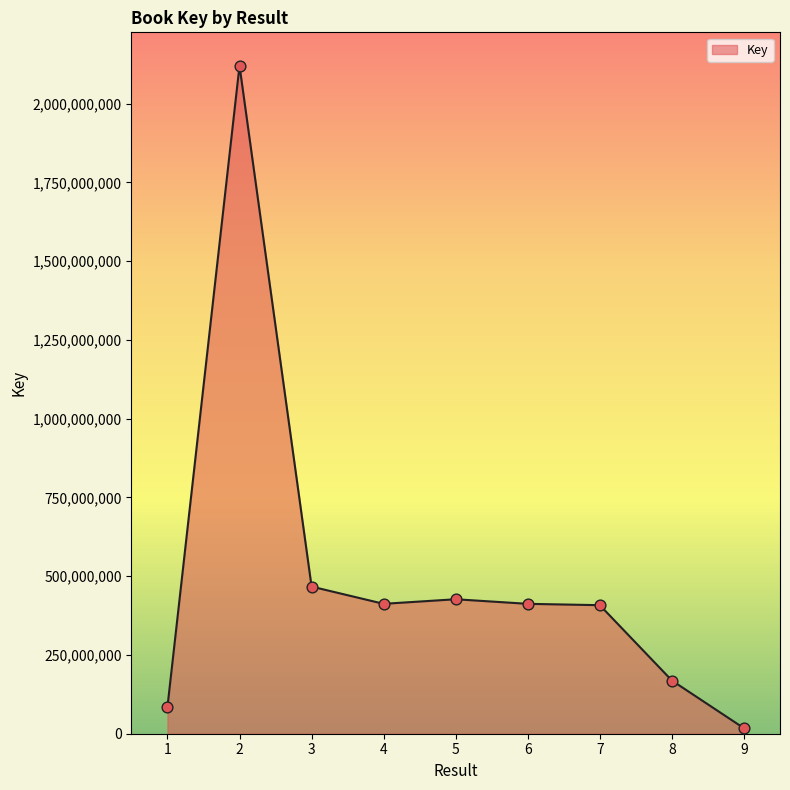

What is the change in value from 1 to 3?

+382105224